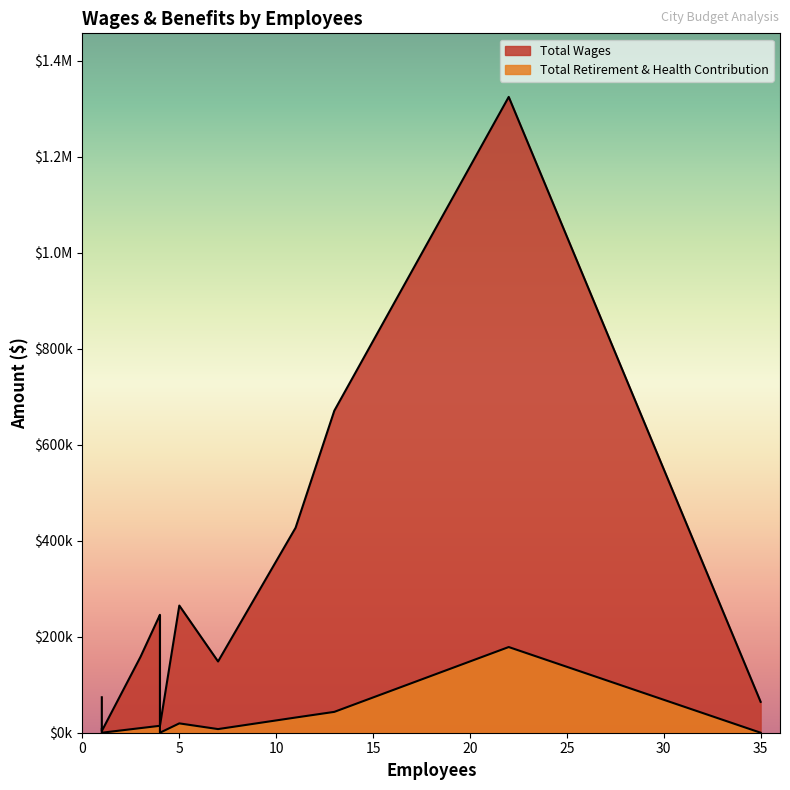

Rank the series by their average value, from lowest to highest.

Total Retirement & Health Contribution, Total Wages